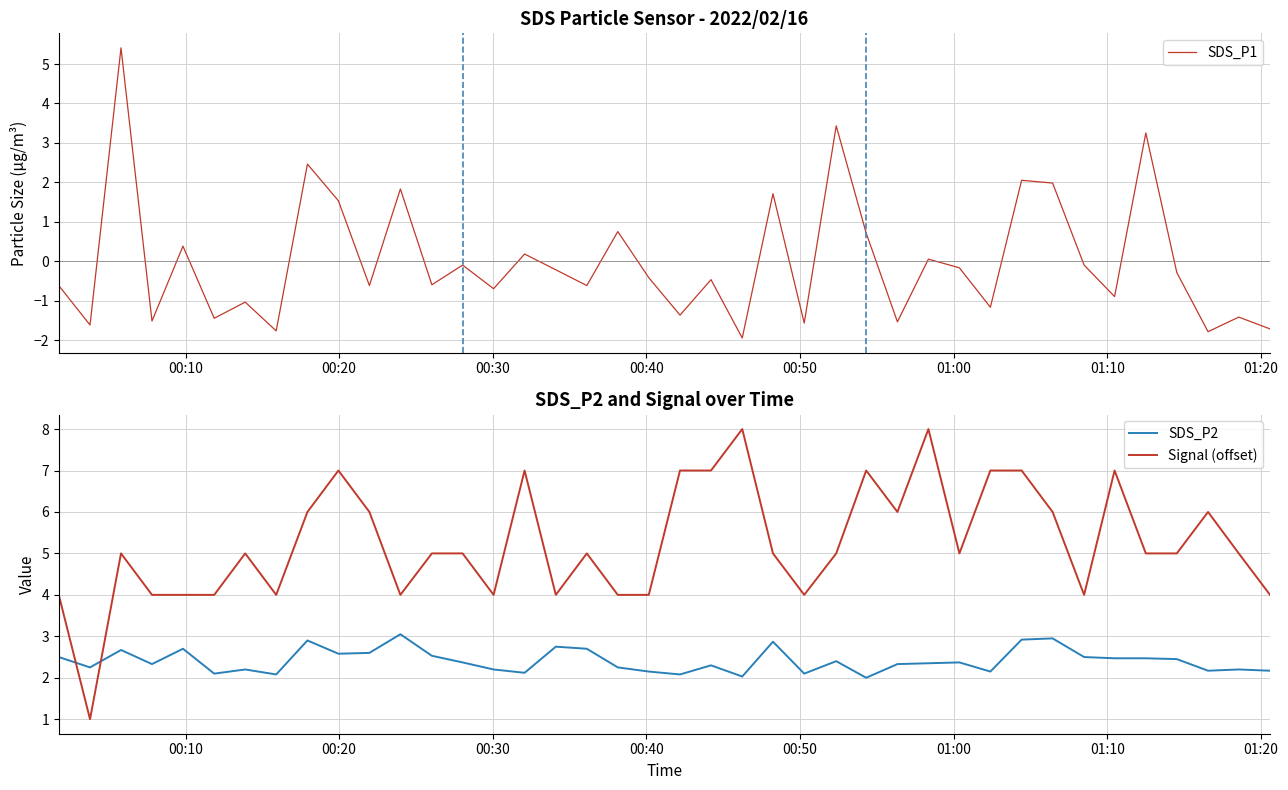

Rank the series by their average value, from highest to lowest.

Signal (offset), SDS_P2, SDS_P1